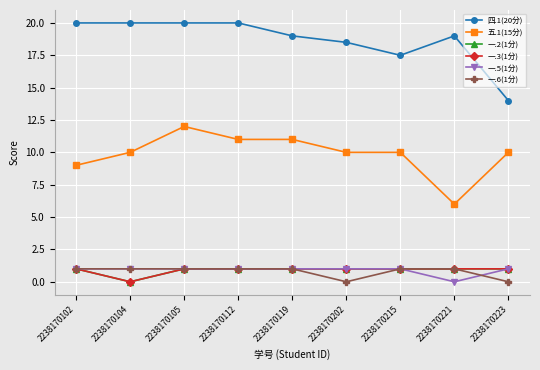

What is the value of the 五.1(15分) point at the 8th from the left?

6.0